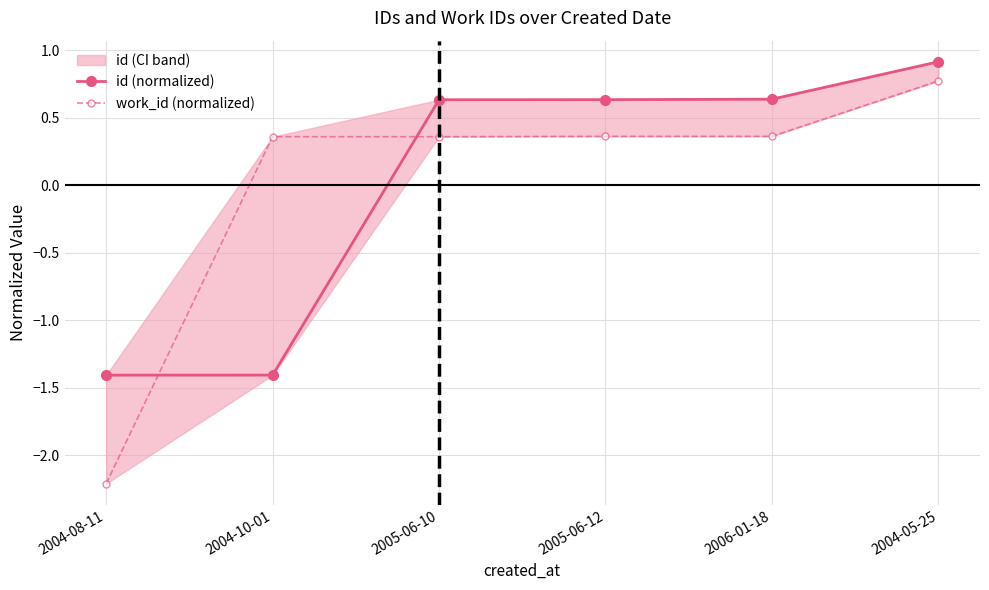

What is the difference between the maximum and minimum values in the id (normalized) series?

2.3